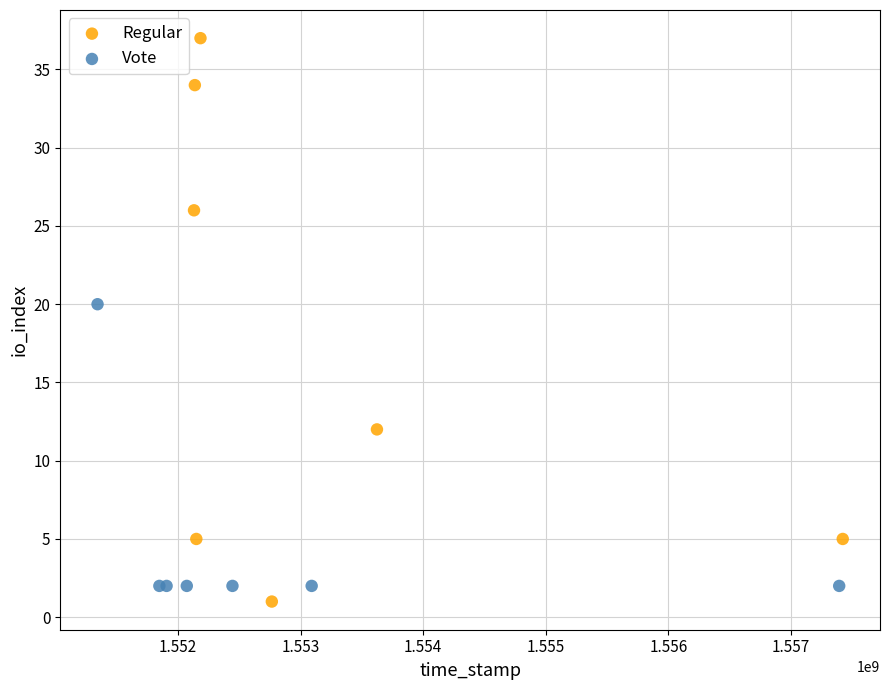

Which series has the largest Y range (max minus min)?

Regular